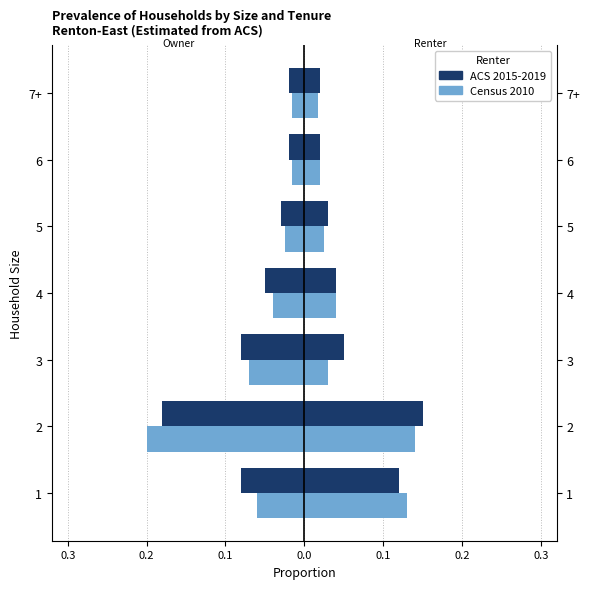

Rank the series by their average value, from highest to lowest.

Census 2010, ACS 2015-2019